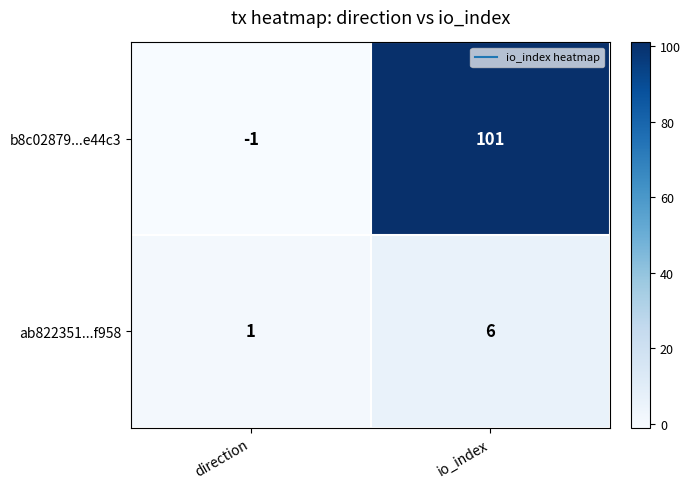

What is the total value across all series at io_index?

107